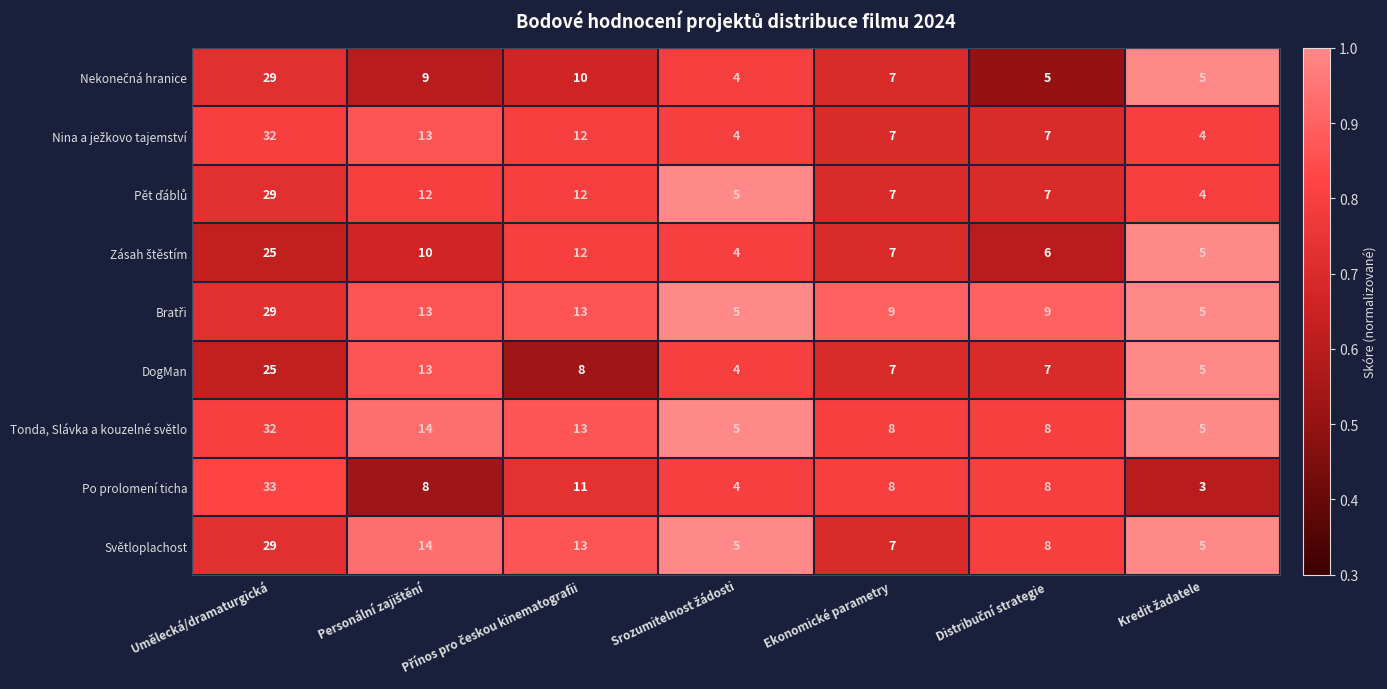

Which series has the largest range (max minus min)?

Po prolomení ticha